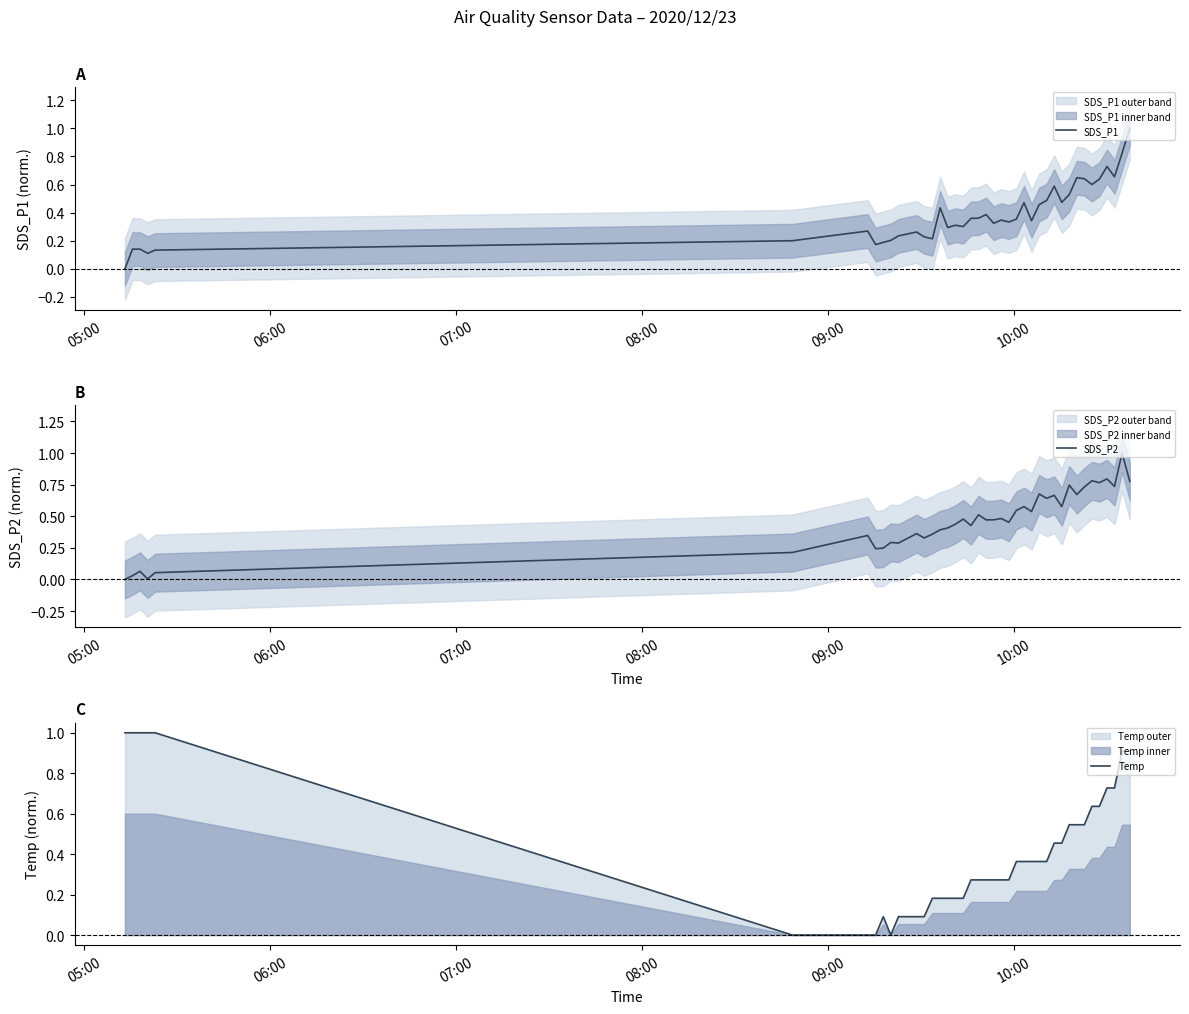

What is the maximum value for SDS_P1?

1.0